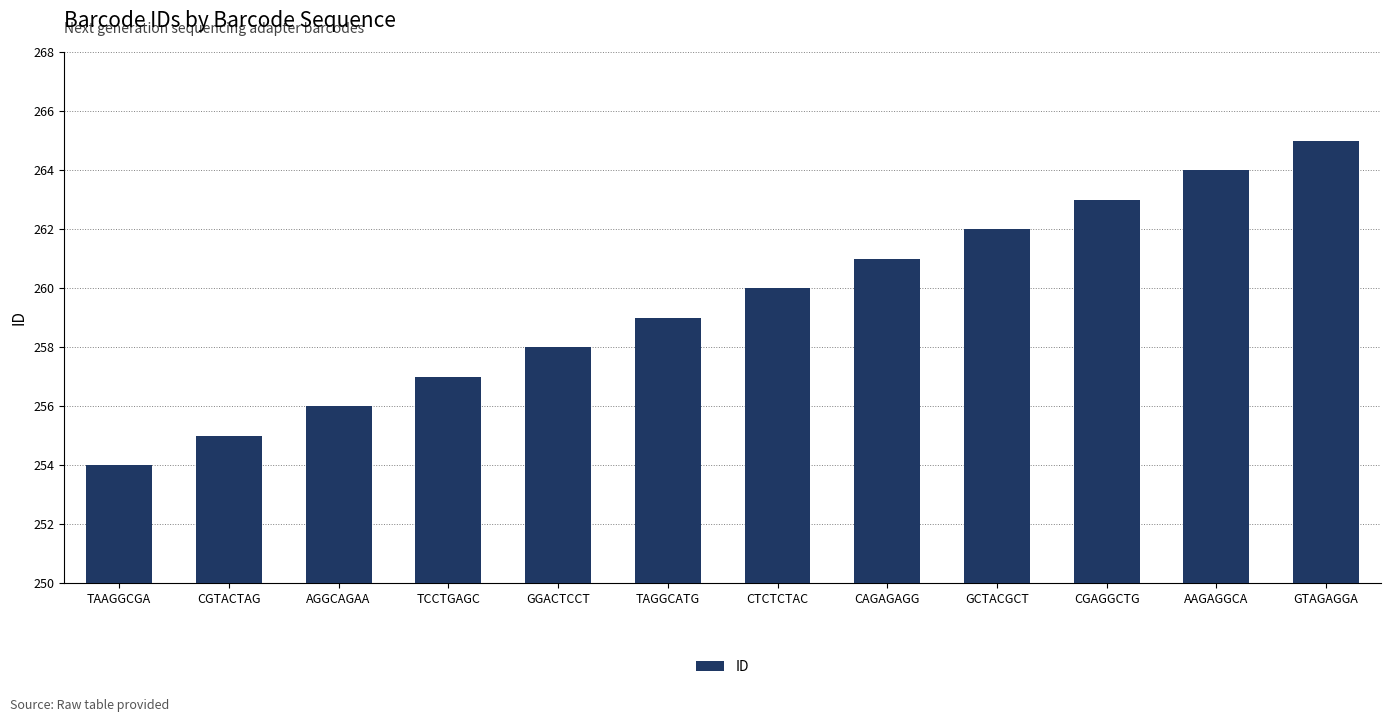

Reading left to right, list all the values displayed in this chart.

TAAGGCGA=254	CGTACTAG=255	AGGCAGAA=256	TCCTGAGC=257	GGACTCCT=258	TAGGCATG=259	CTCTCTAC=260	CAGAGAGG=261	GCTACGCT=262	CGAGGCTG=263	AAGAGGCA=264	GTAGAGGA=265